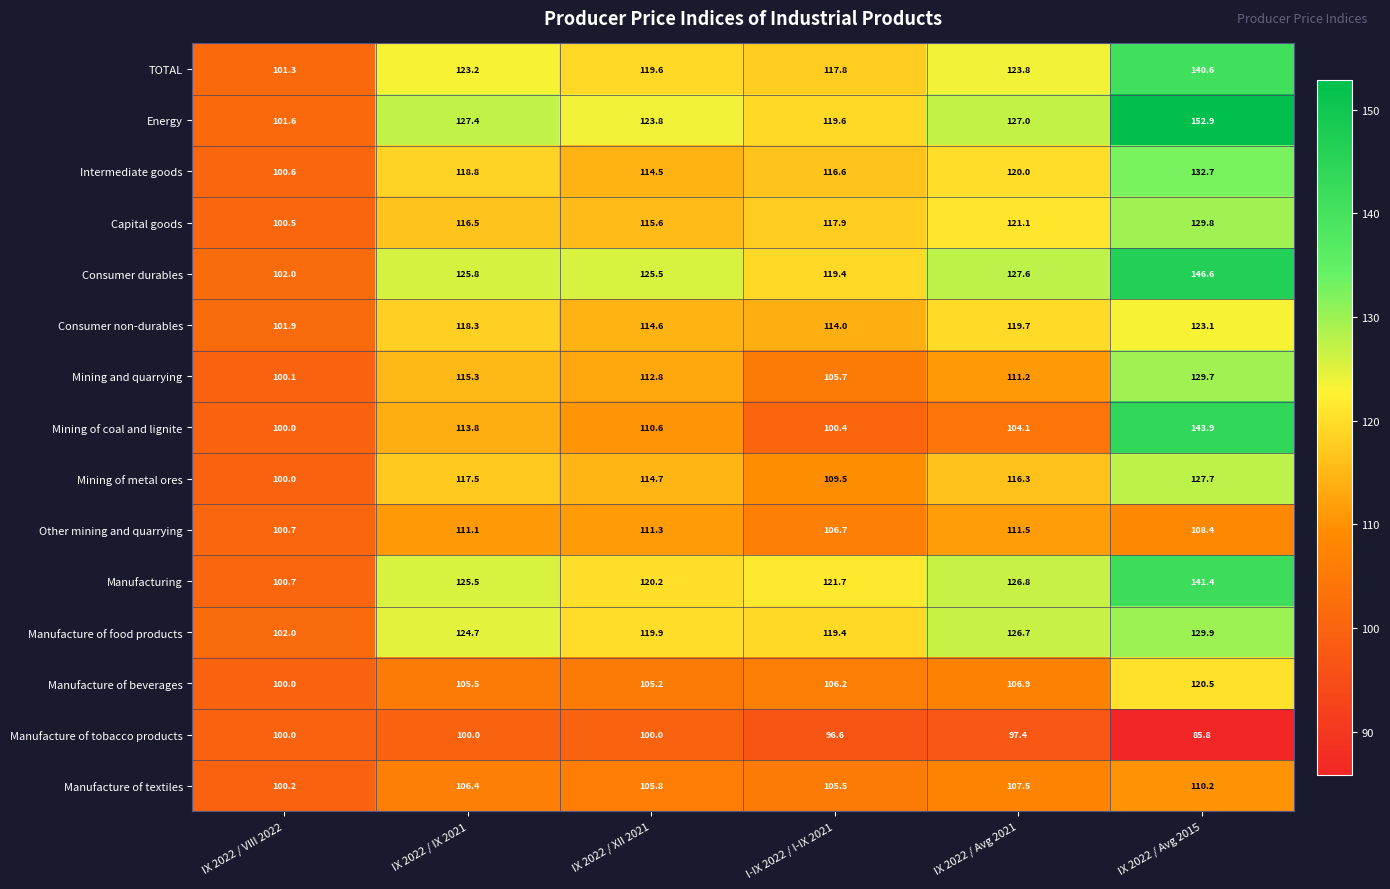

What is the difference between the Capital goods values at IX 2022 / XII 2021 and I-IX 2022 / I-IX 2021?

2.3